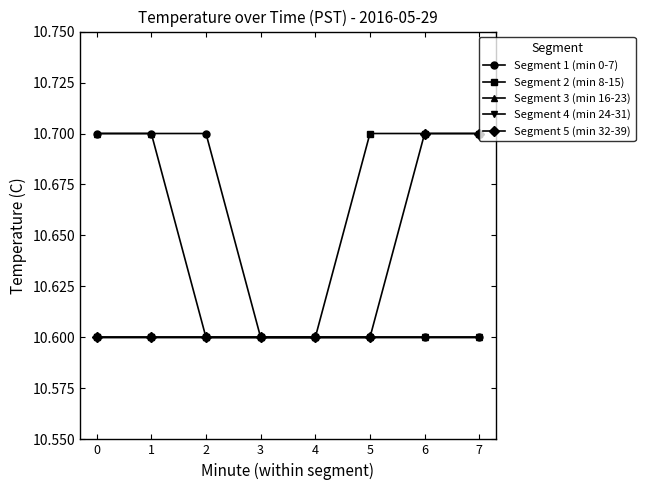

What is the sum of all Segment 1 (min 0-7) values?

85.1